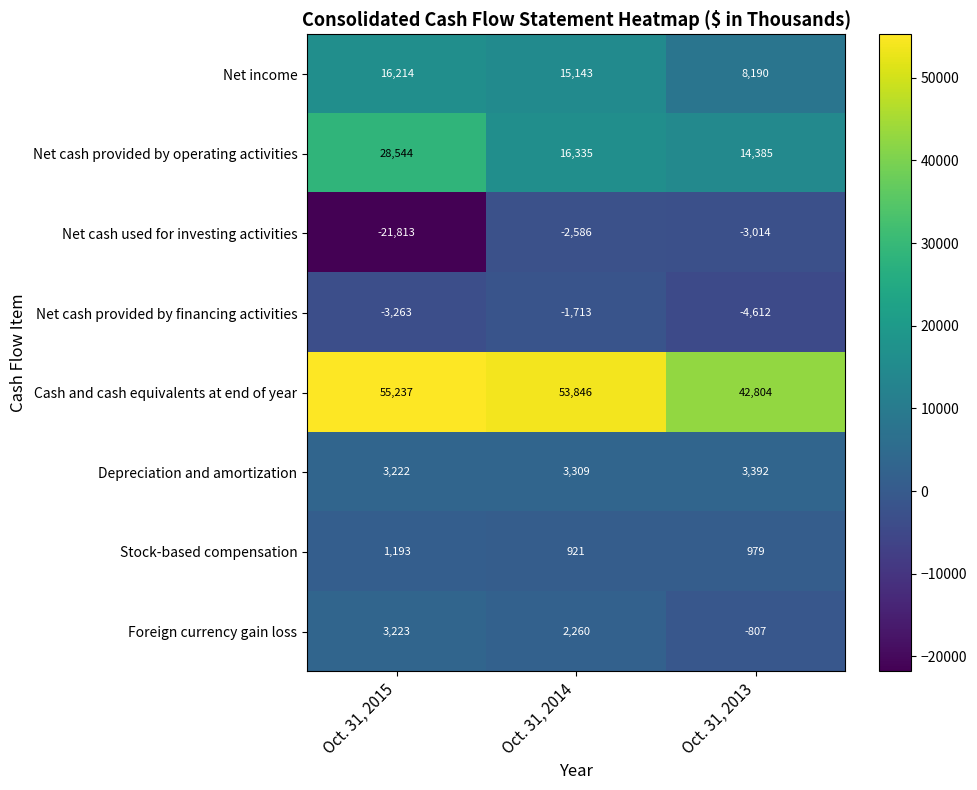

What is the sum of all Net cash provided by operating activities values?

59264